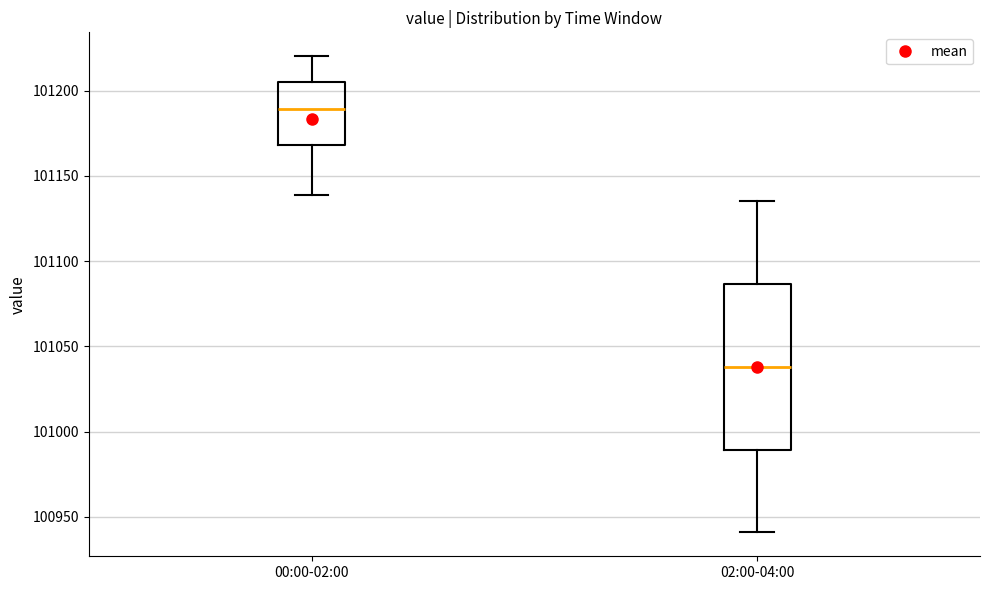

Where is the upper edge of the box for 02:00-04:00 on the y-axis? The values are not printed on the chart, so give them approximately, as read against the axis.

101085